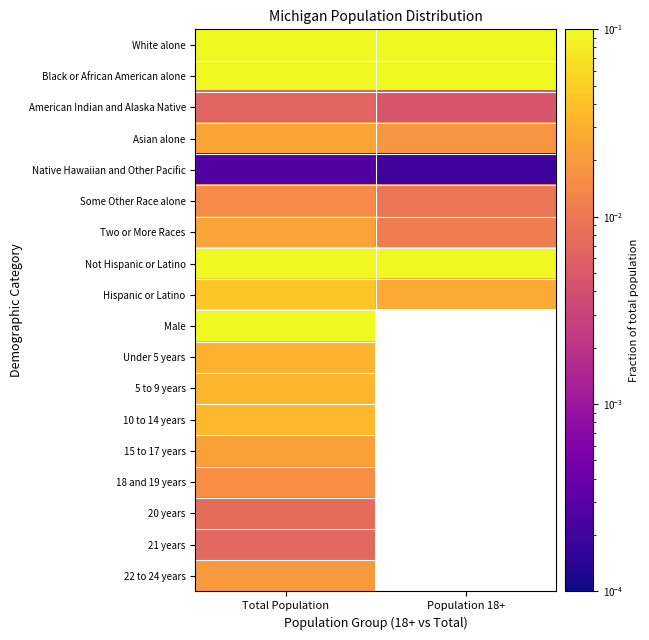

At how many categories does at least one series exceed 0?

2